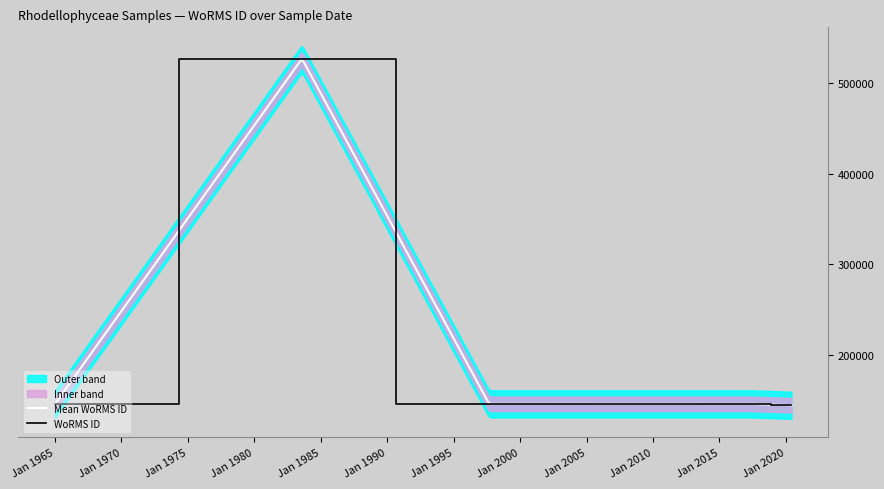

What is the maximum value shown in the chart?

526941